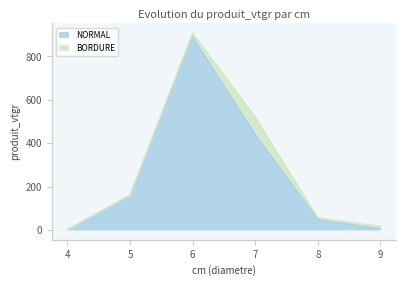

What is the minimum value shown in the chart?

0.7